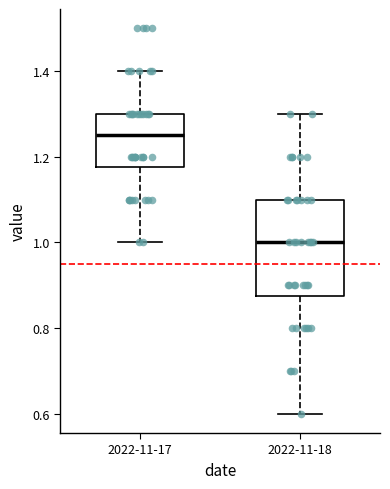

Where does the median line of the box for 2022-11-18 sit on the y-axis? The values are not printed on the chart, so give them approximately, as read against the axis.

1.00